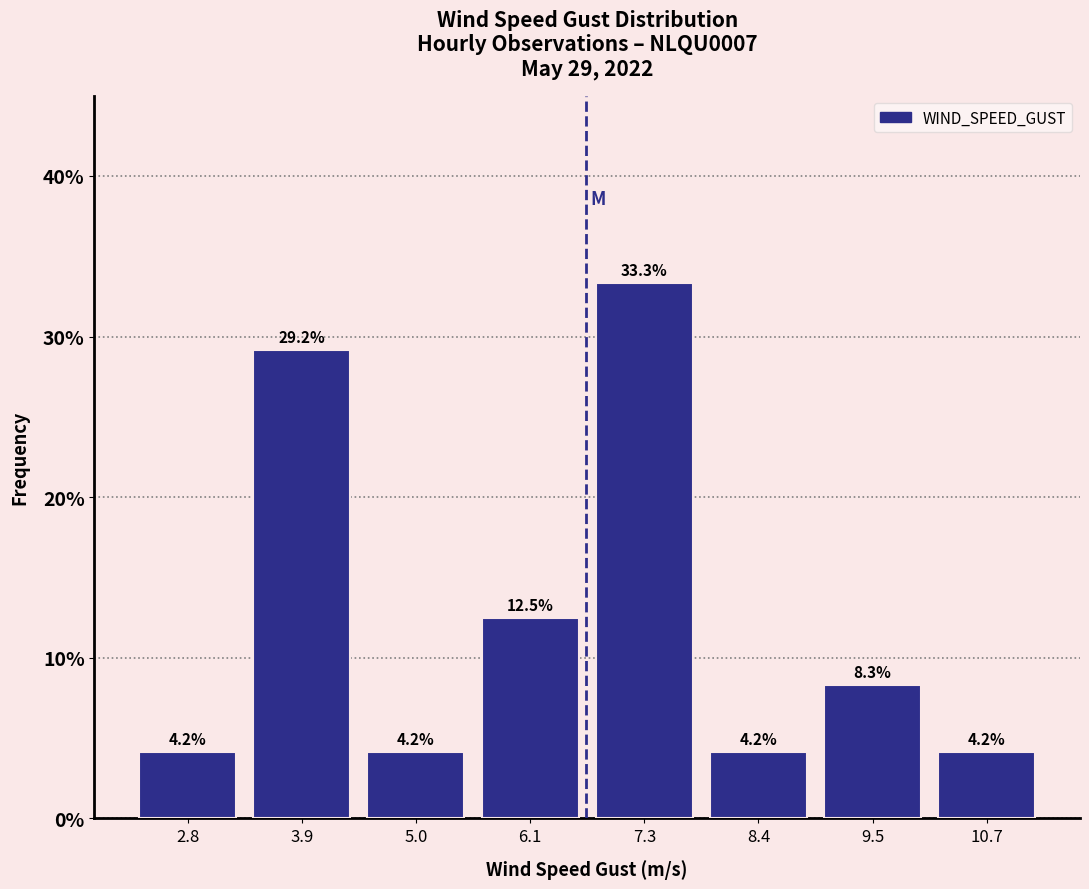

Reading left to right, transcribe this chart: for each bar, give the range it covers on the x-axis and its height. The bar edges are not printed on the chart, so give them approximately, as read against the axis.

2.2 to 3.4: 4.2
3.4 to 4.4: 29.2
4.4 to 5.6: 4.2
5.6 to 6.8: 12.5
6.8 to 7.8: 33.3
7.8 to 9.0: 4.2
9.0 to 10.0: 8.3
10.0 to 11.2: 4.2